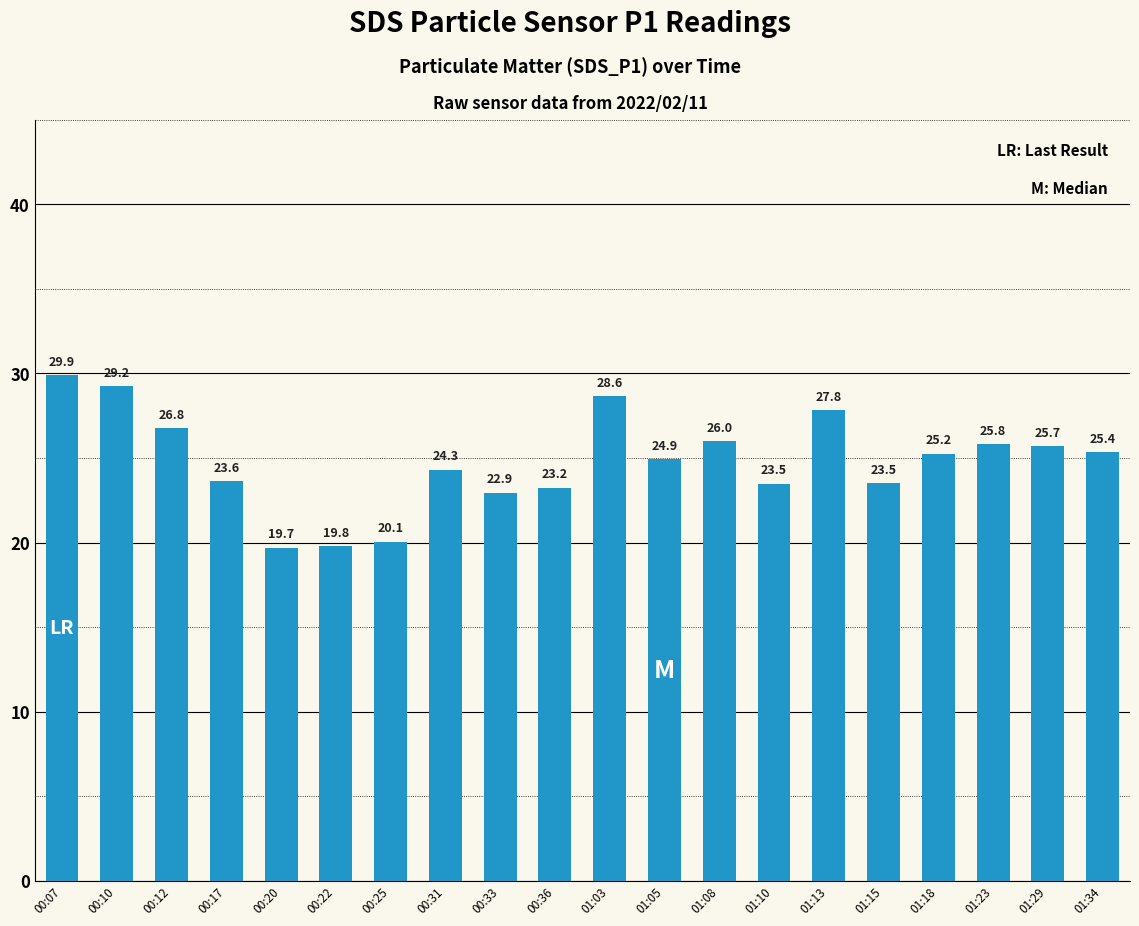

What is the label of the 17th bar from the right?

00:17